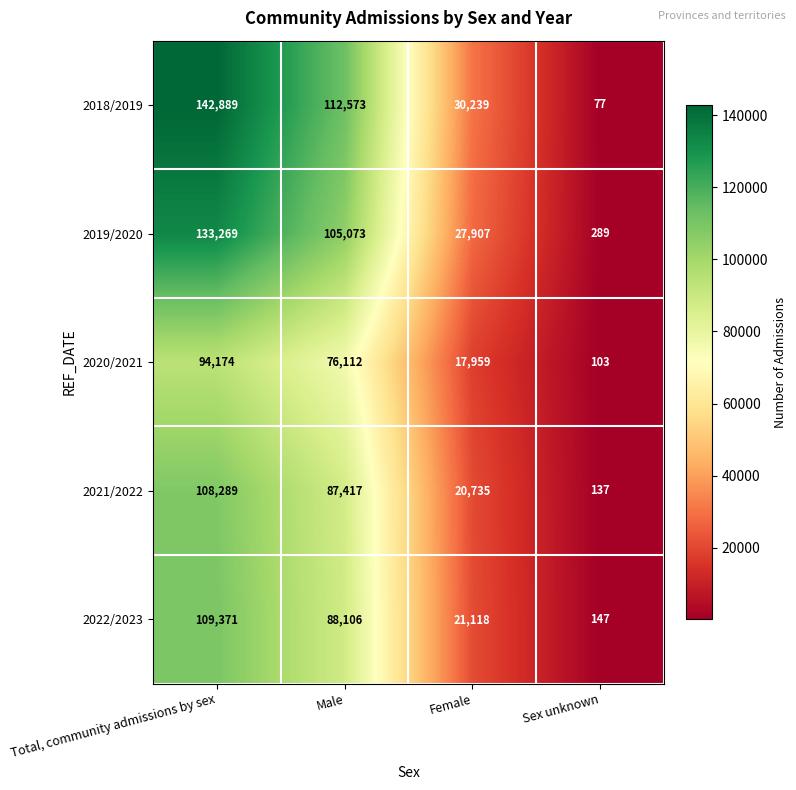

At which label is 2020/2021 closest to 47138?

Male